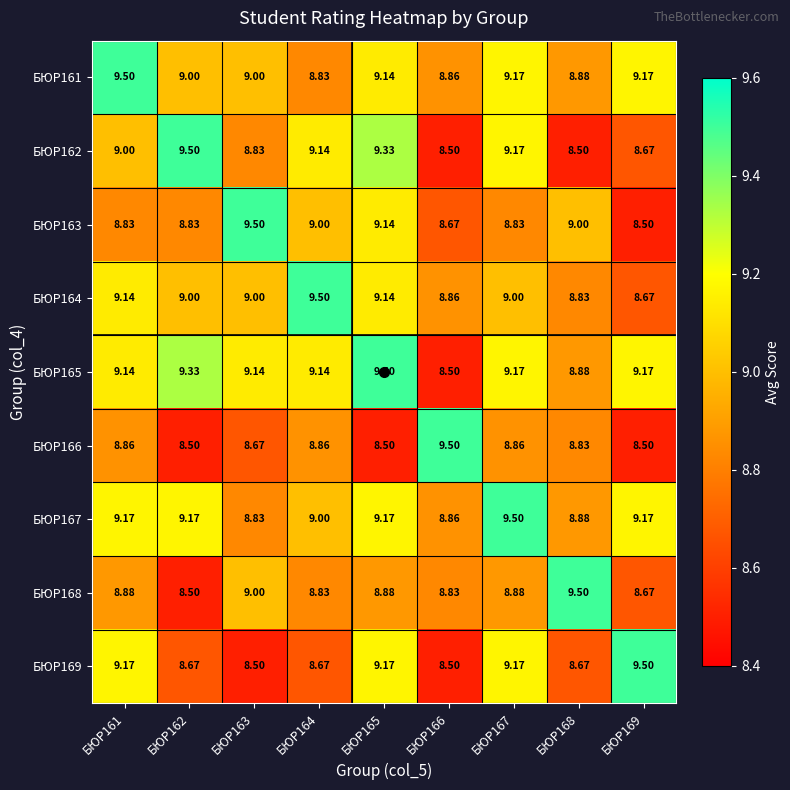

What is the total value across all series at БЮР162?

80.5